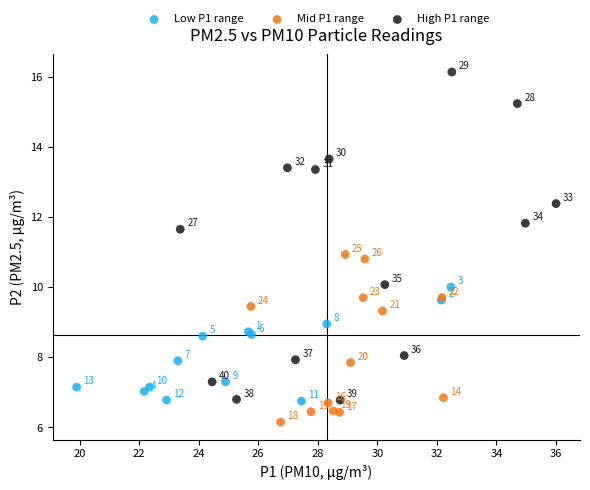

Which series has the widest spread of Y values?

High P1 range